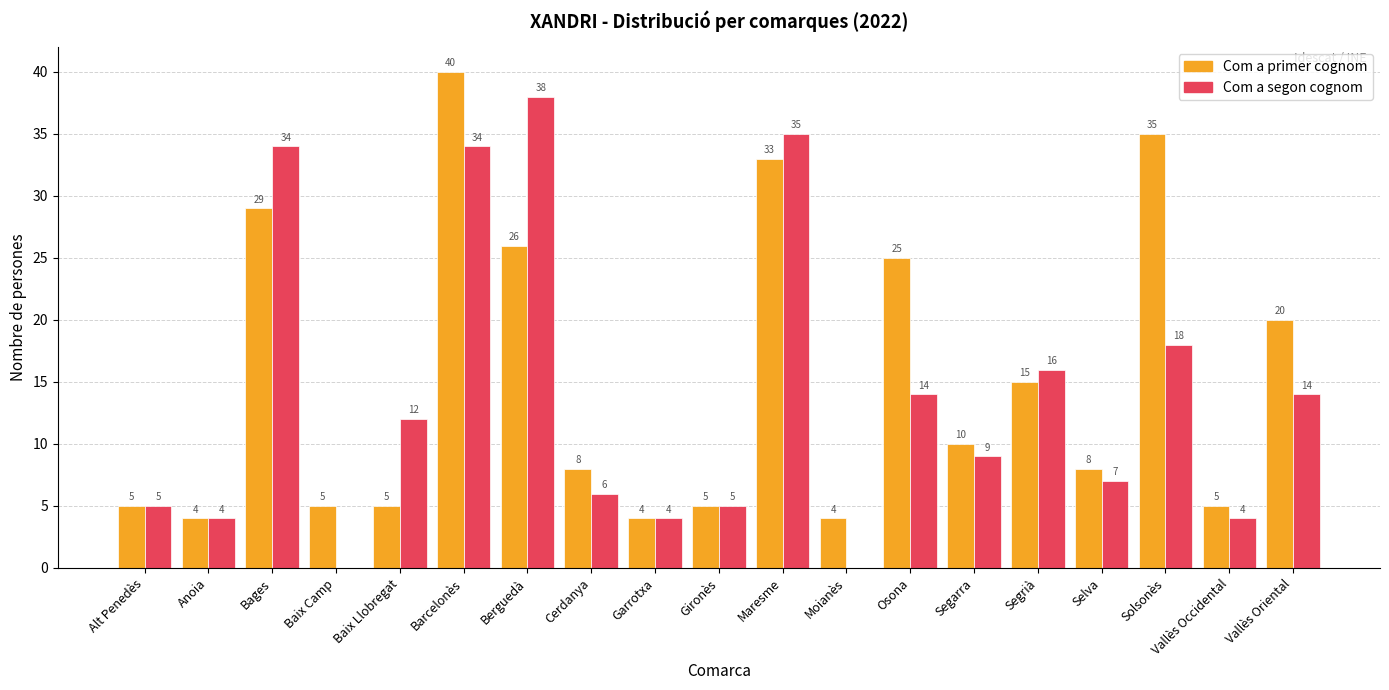

Reading left to right, extract all data points from this chart.

Com a primer cognom: 5	4	29	5	5	40	26	8	4	5	33	4	25	10	15	8	35	5	20
Com a segon cognom: 5	4	34	0	12	34	38	6	4	5	35	0	14	9	16	7	18	4	14